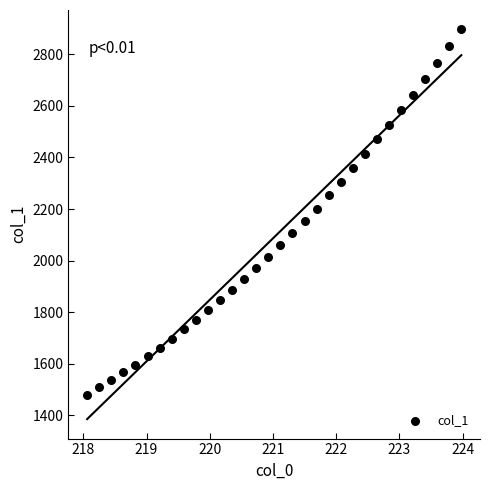

What is the range of Y values (max minus min)?

1415.2